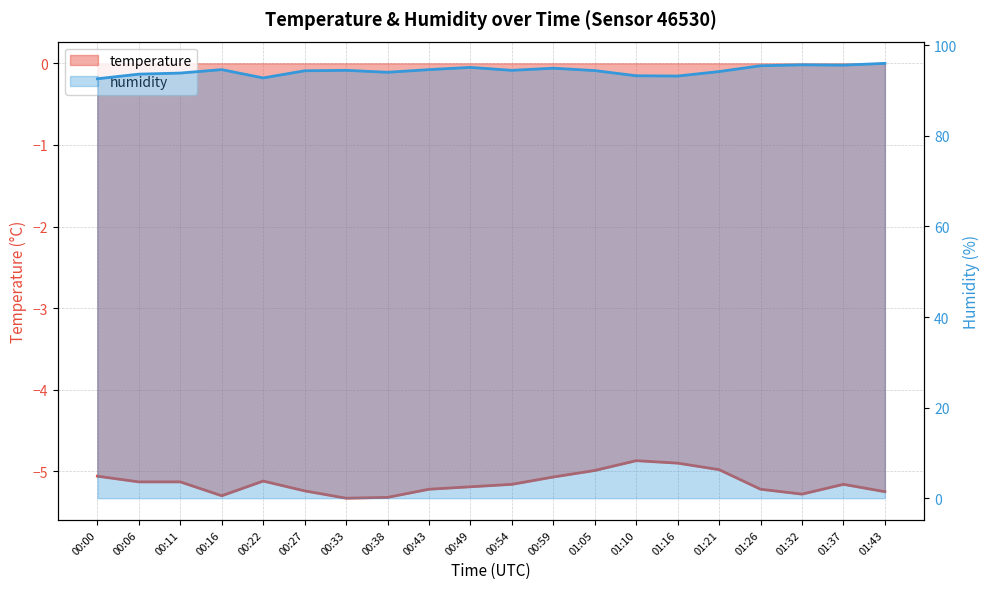

What position from the right is 00:33?

14